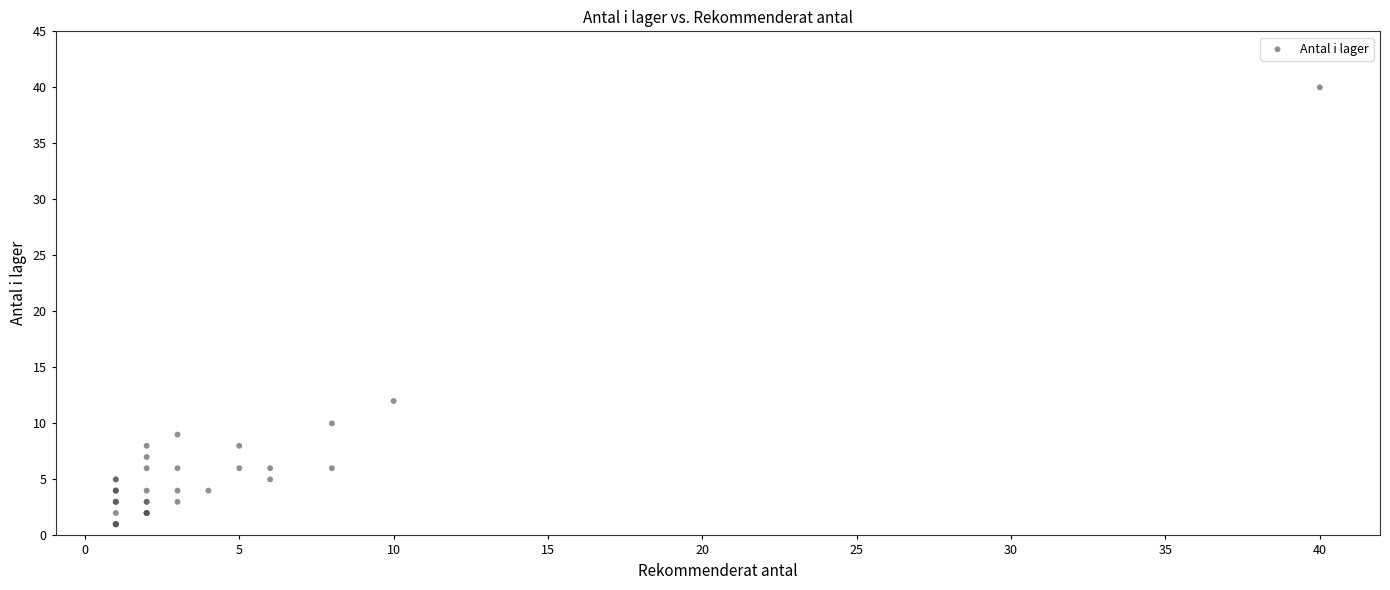

What Y value in the scatter plot is closest to 20?

12